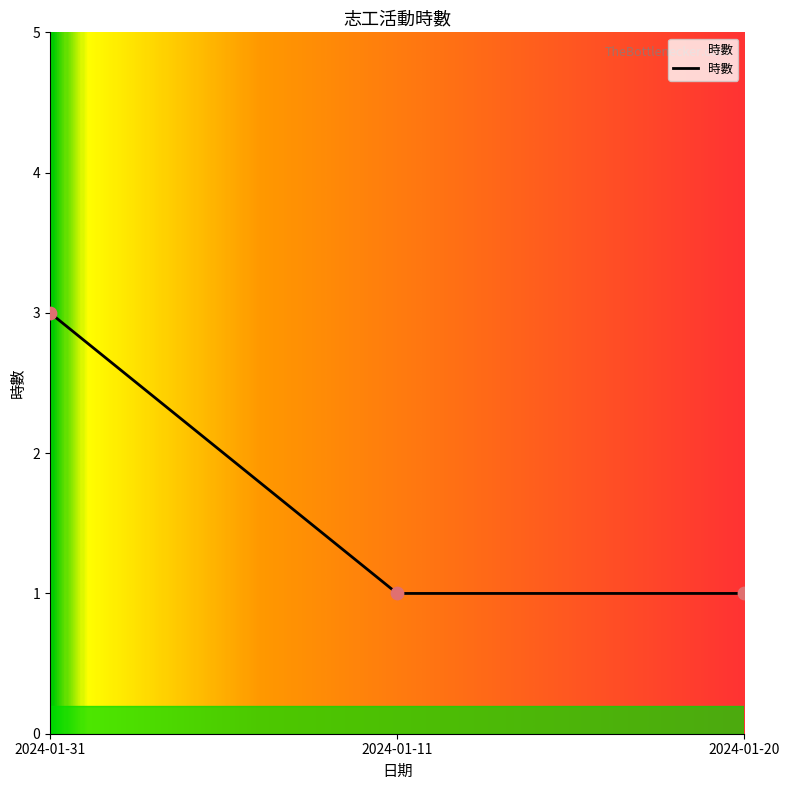

Approximately how many times larger is the value at 2024-01-11 compared to 2024-01-31?

0.3